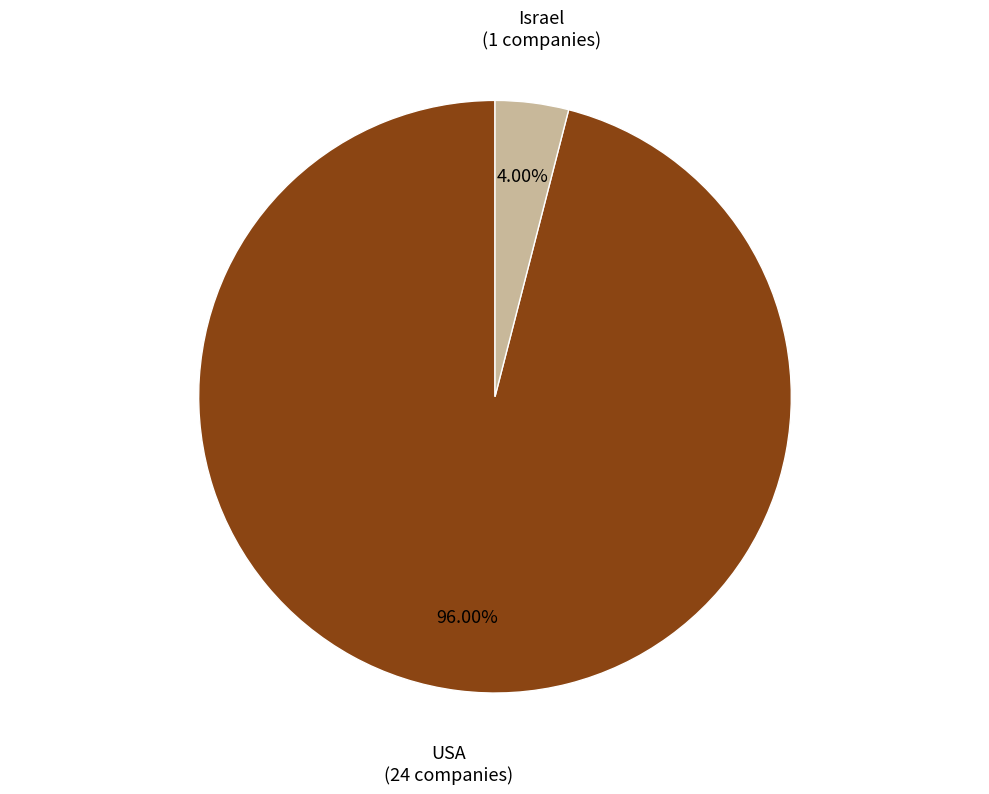

Is there any slice that represents more than half of the pie?

Yes